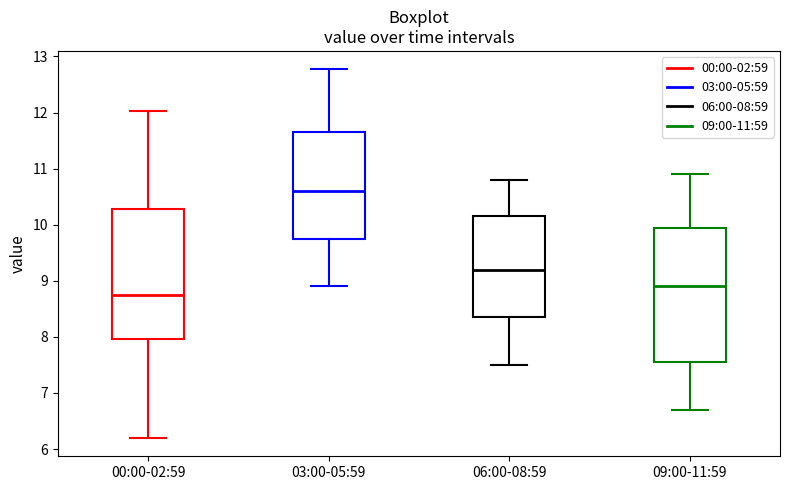

Reading left to right, read every box against the y-axis: the position of its median line, the range the box covers, and the ends of its whiskers. The values are not printed on the chart, so give them approximately, as read against the axis.

00:00-02:59: median 8.8, box 8.0 to 10.3, whiskers 6.2 to 12.0
03:00-05:59: median 10.6, box 9.8 to 11.7, whiskers 8.9 to 12.8
06:00-08:59: median 9.2, box 8.4 to 10.2, whiskers 7.5 to 10.8
09:00-11:59: median 8.9, box 7.6 to 10.0, whiskers 6.7 to 10.9